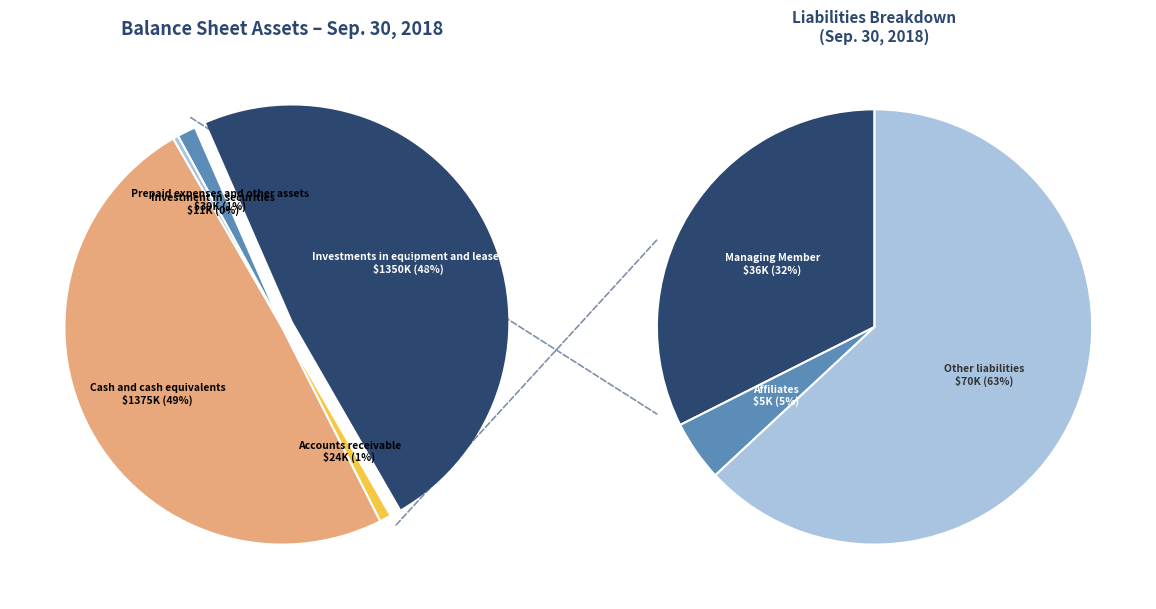

To the nearest percent, what is the average slice percentage?

20%